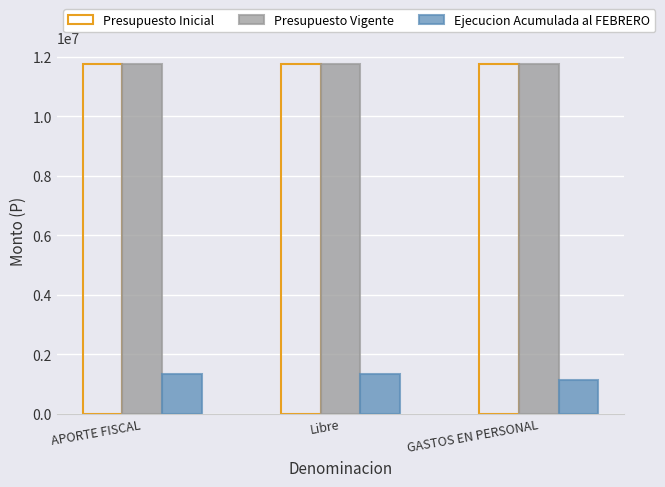

What is the sum of the Presupuesto Inicial values at GASTOS EN PERSONAL and APORTE FISCAL?

23490236